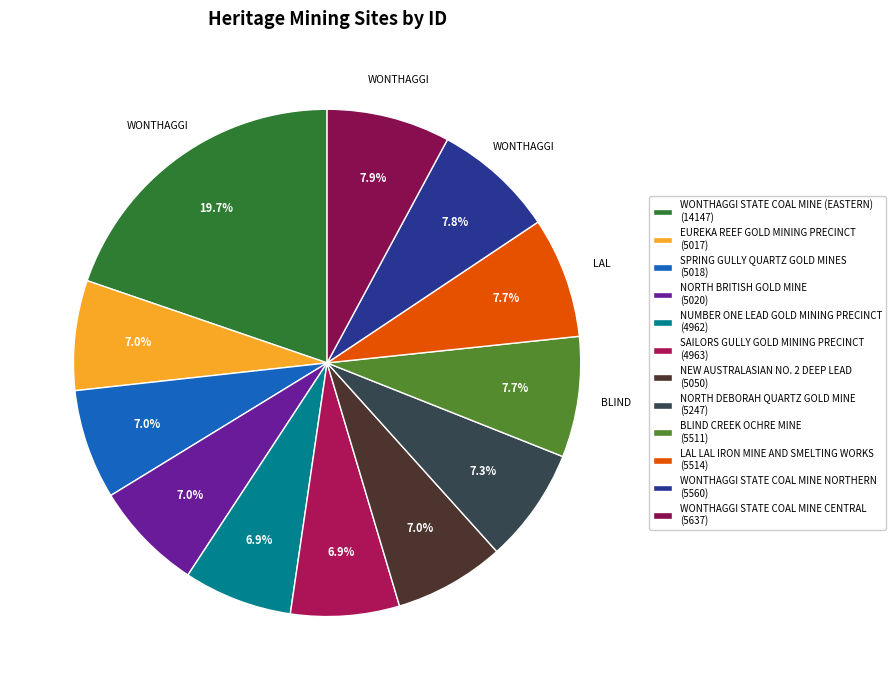

Is it true that SAILORS GULLY GOLD MINING PRECINCT is 7% of the pie?

True